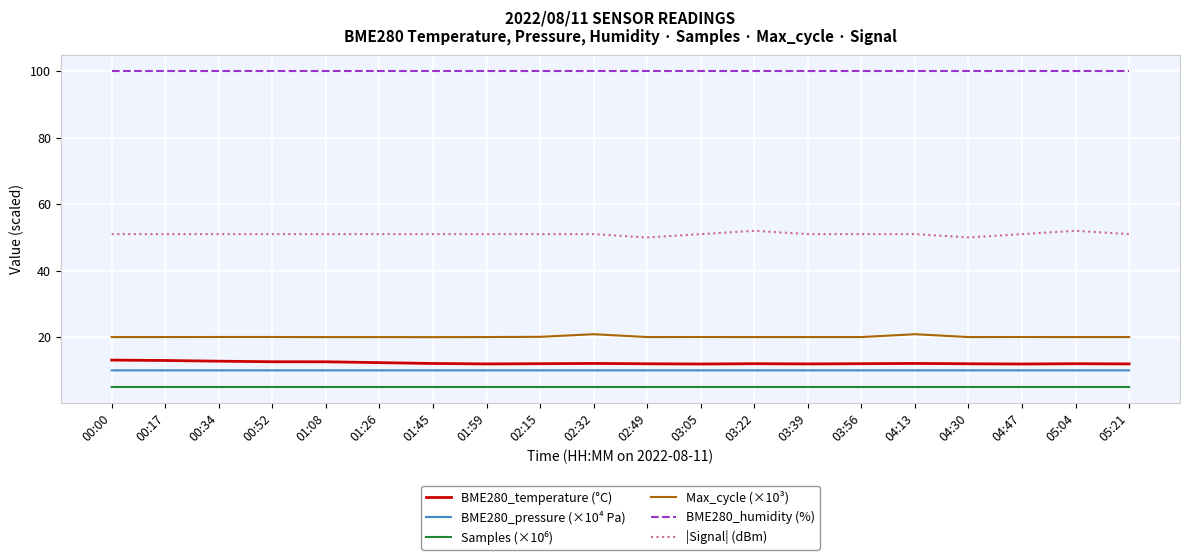

What is the difference between the highest and lowest values at 01:45?

94.9